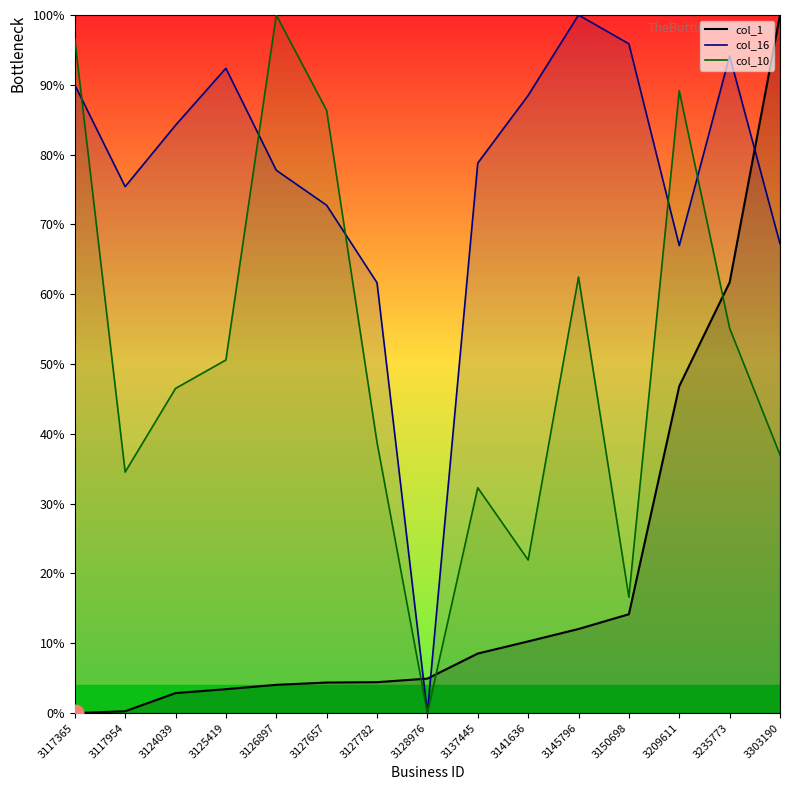

In col_16, how many points are higher than both neighbors (excluding endpoints)?

3